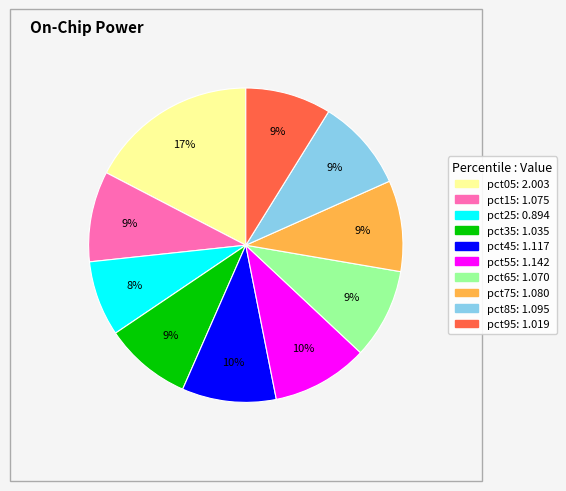

Which has a higher value, pct75 or pct25?

pct75